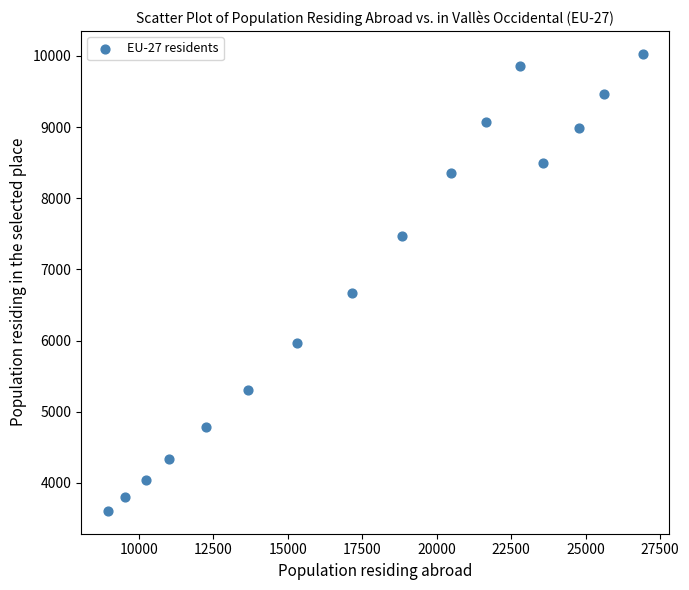

What Y value in the scatter plot is closest to 6818?

6664